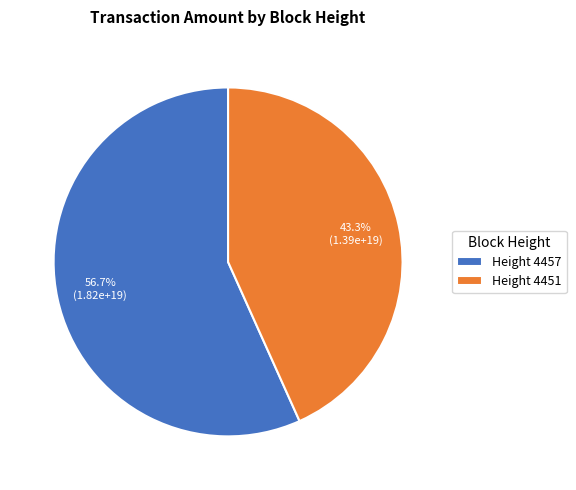

Approximately how many times larger is the value at Height 4457 compared to Height 4451?

1.3